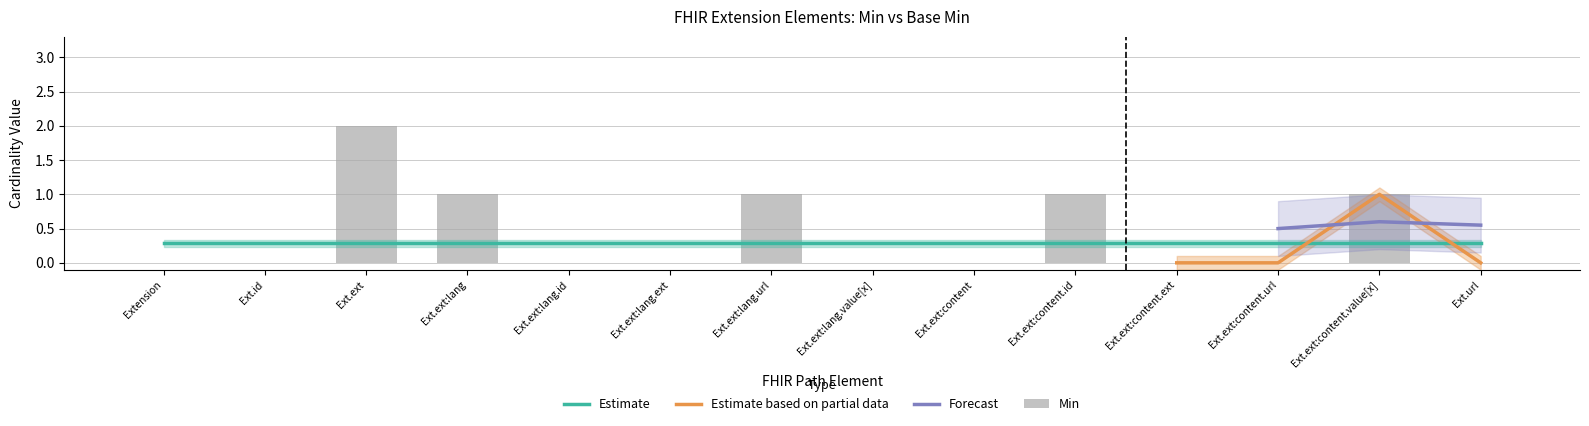

The value at Extension.extension:lang.extension is -1. True or false?

False